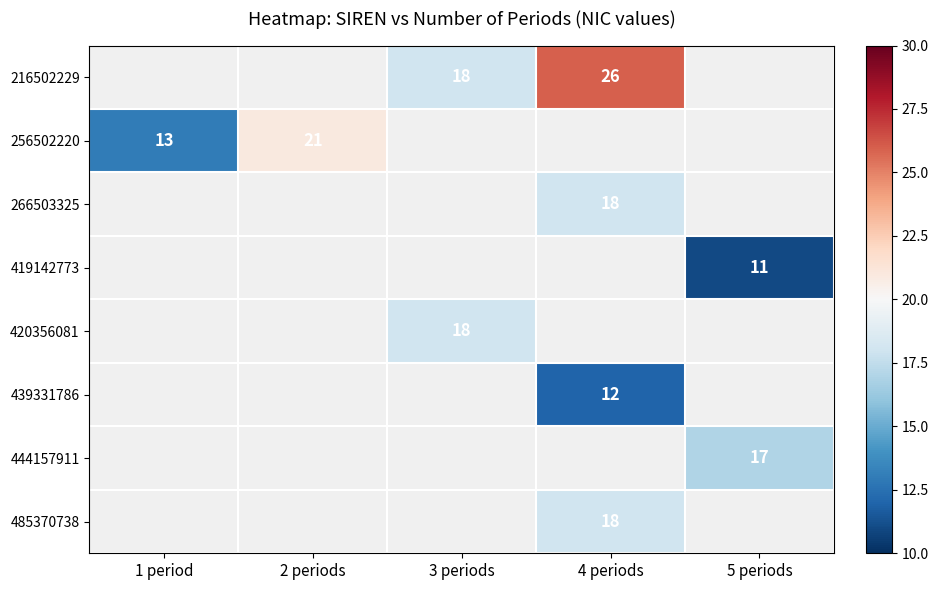

The value of 485370738 at 4 periods is 10. True or false?

False